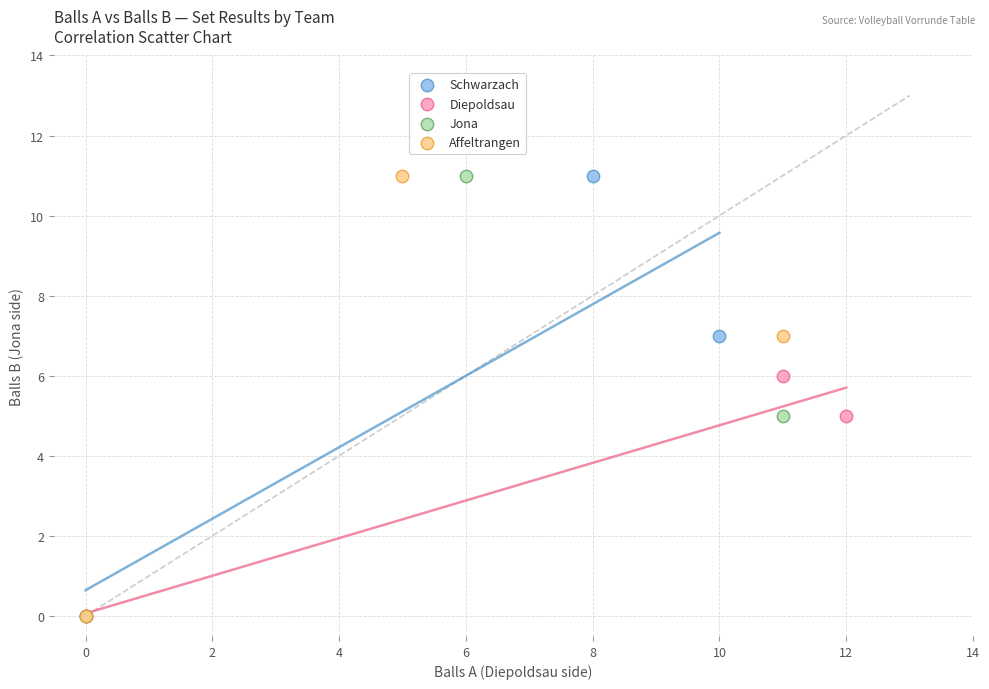

What are all the series names shown in the legend?

Schwarzach, Diepoldsau, Jona, Affeltrangen